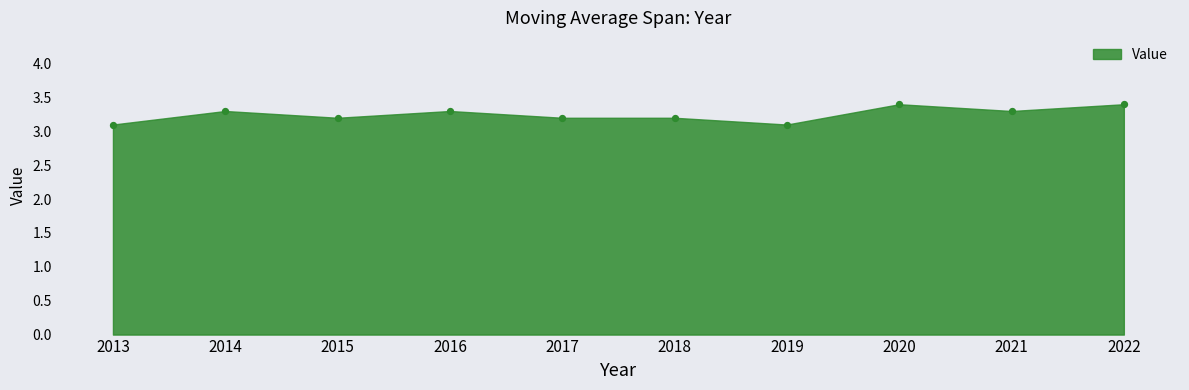

What is the range of Y values (max minus min)?

0.3